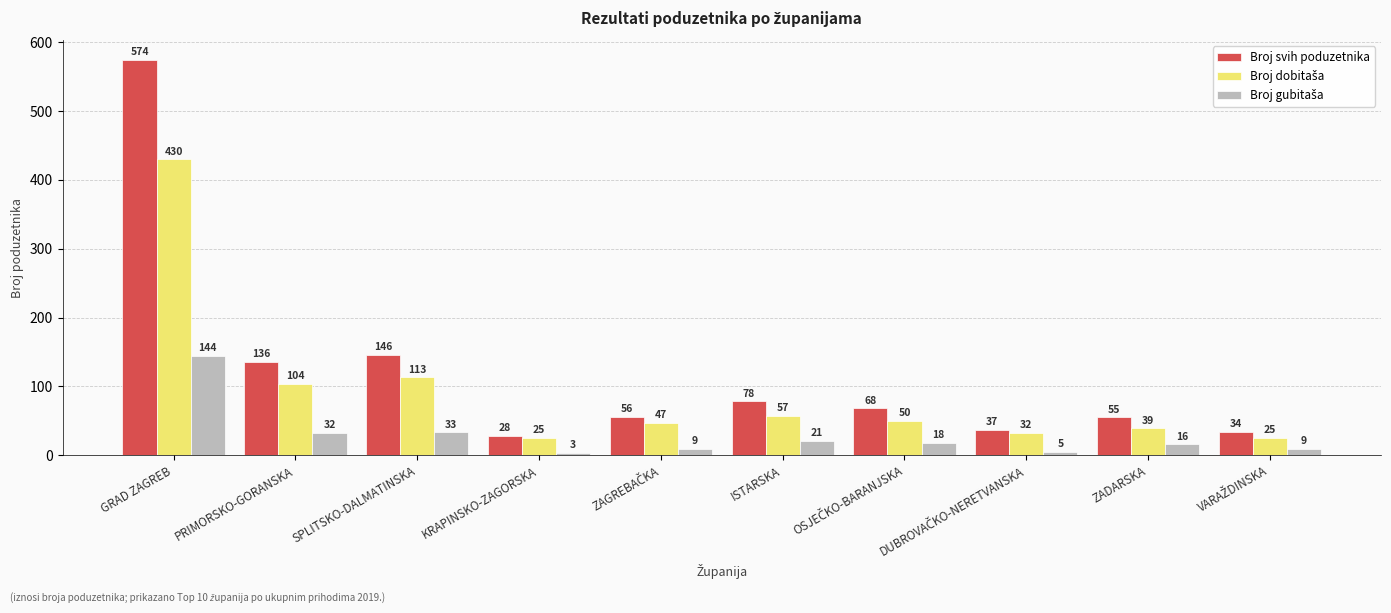

What is the difference between the second highest and second lowest values in the Broj svih poduzetnika series?

112